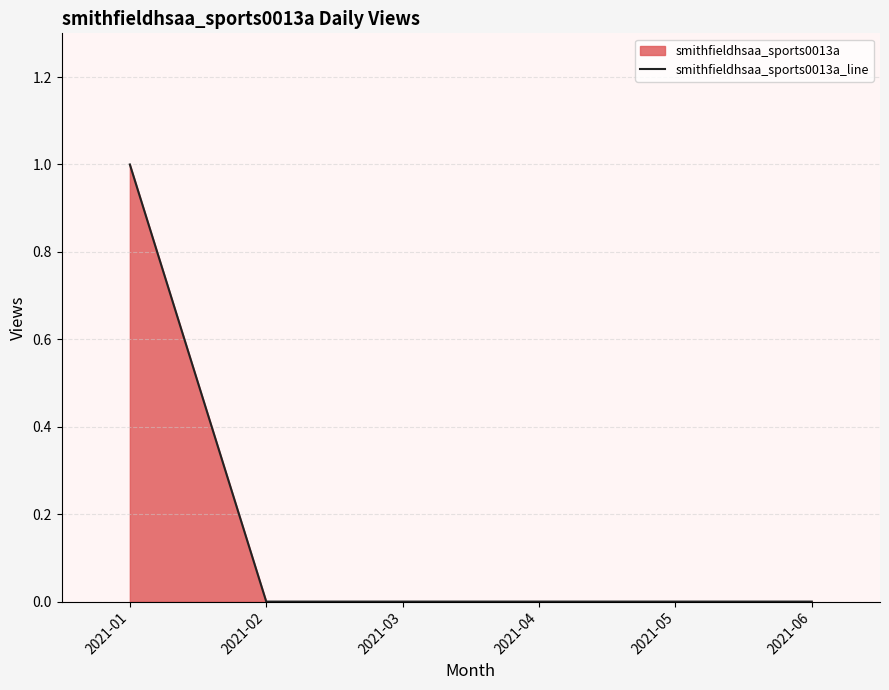

Count the values in the range 0 to 1.

6